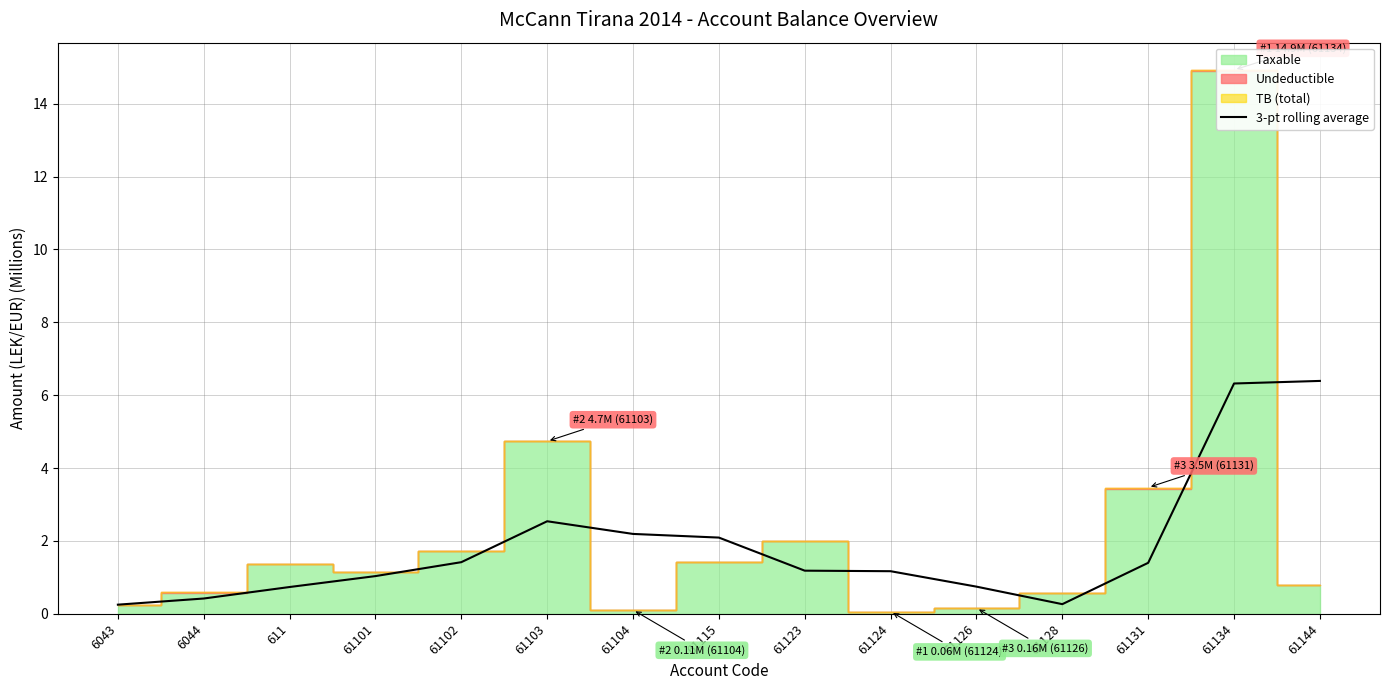

Reading left to right, list all the values displayed in this chart.

0.3	0.4	0.7	1.0	1.4	2.5	2.2	2.1	1.2	1.2	0.7	0.3	1.4	6.3	6.4